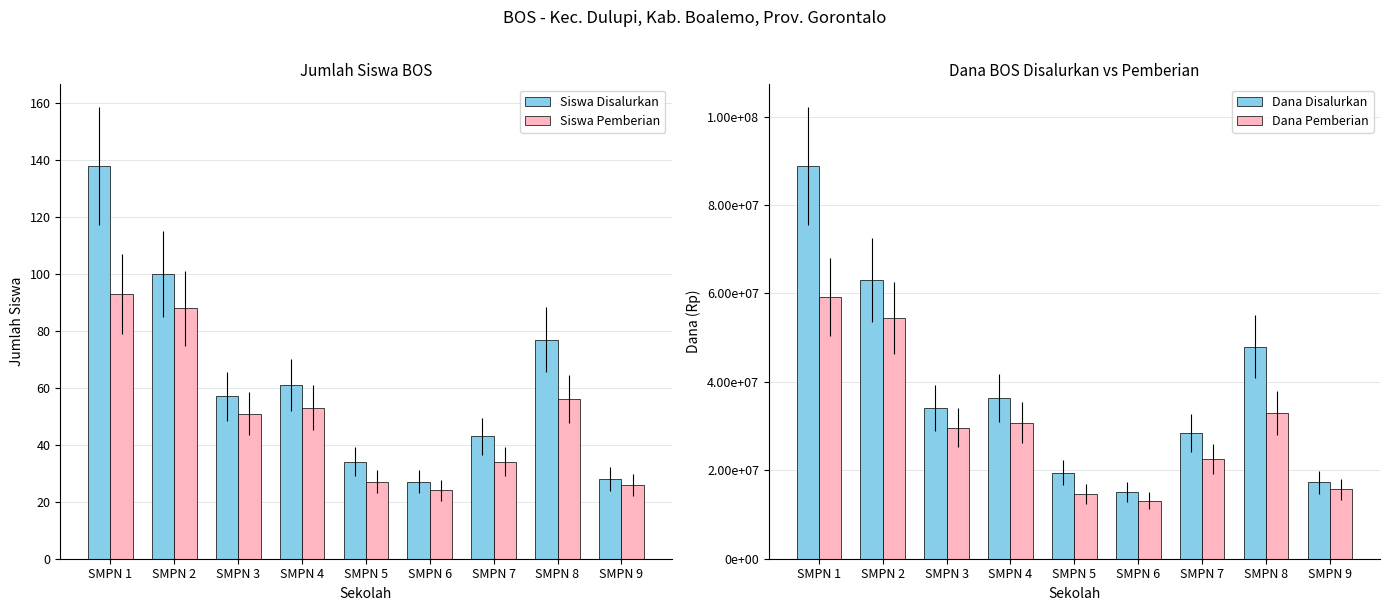

What is the highest value of the Dana Pemberian series?

59250000